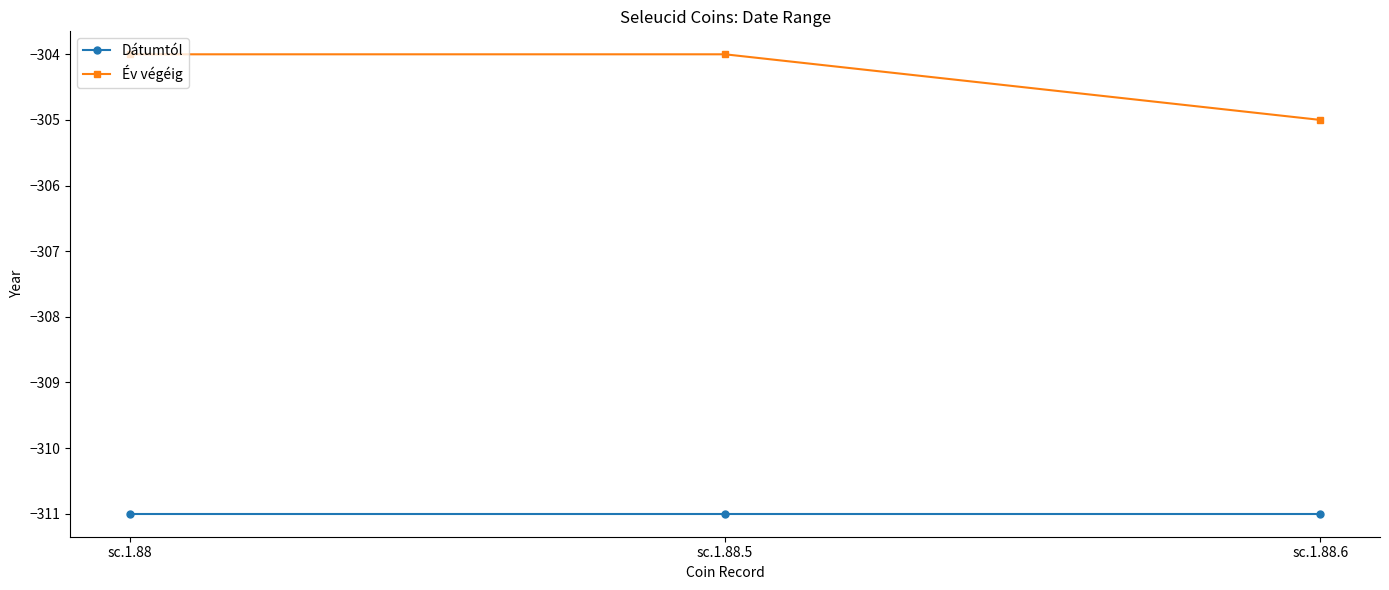

What is the value of the Év végéig point at the 1st from the left?

-304